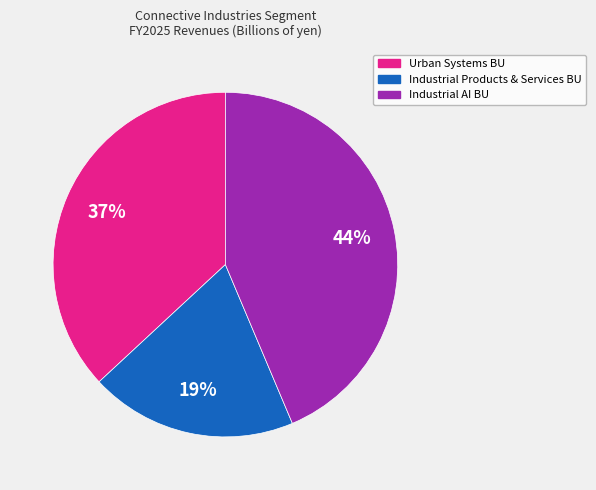

What is the smallest slice in the pie chart?

Industrial Products & Services BU